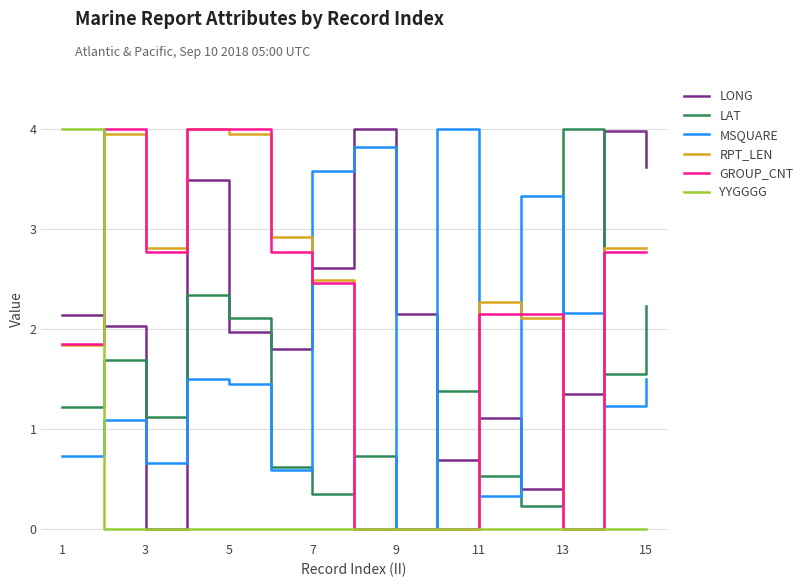

What is the maximum value for RPT_LEN?

4.0